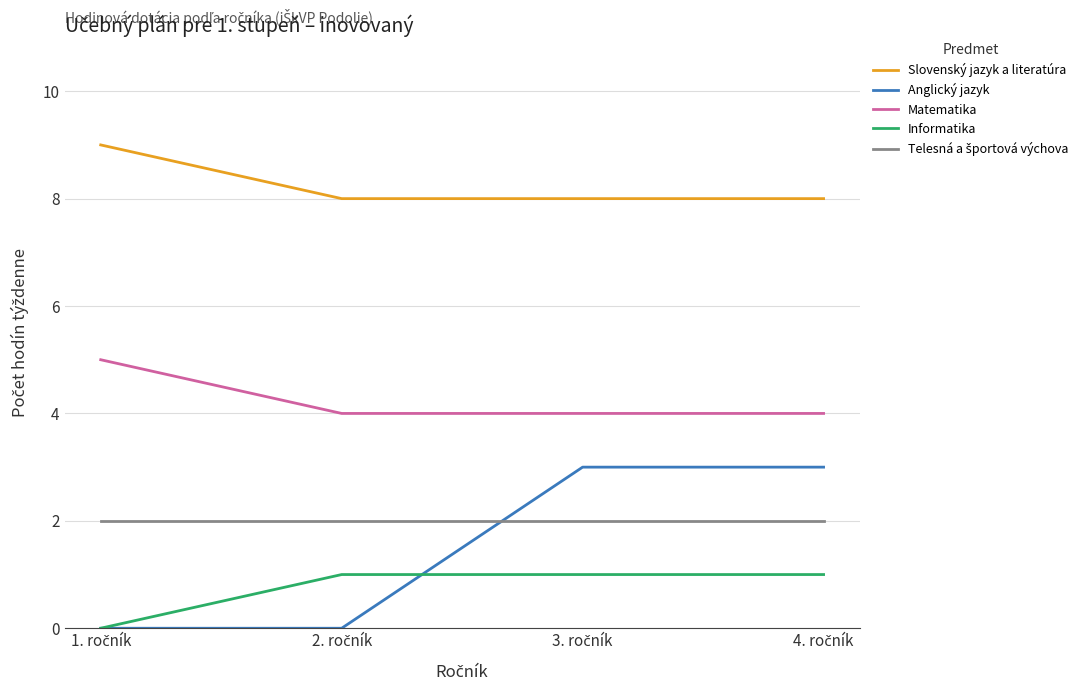

Which series has the largest range (max minus min)?

Anglický jazyk